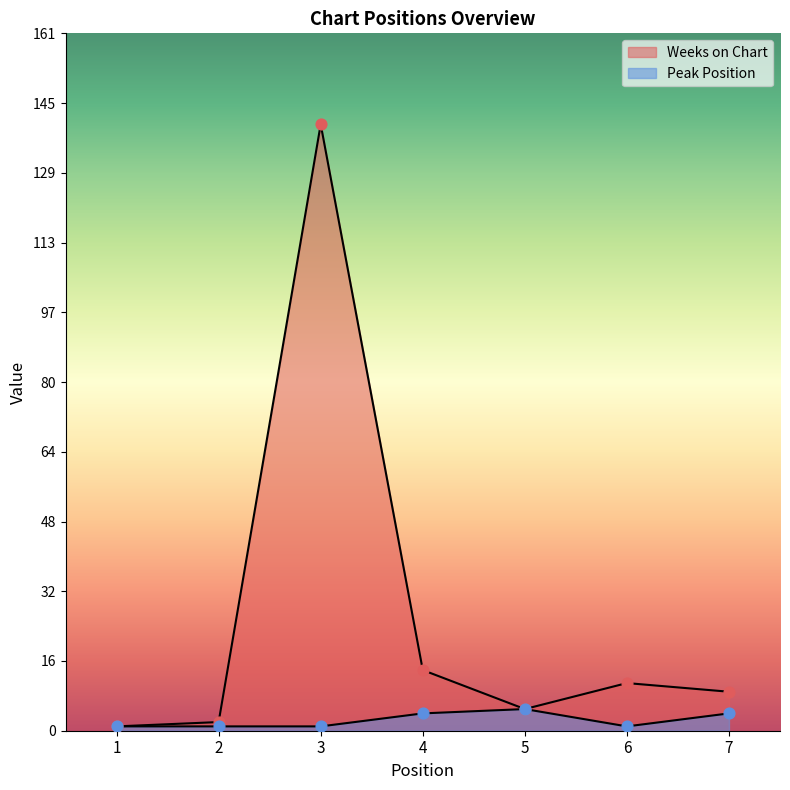

At which category is the sum across all series the highest?

3